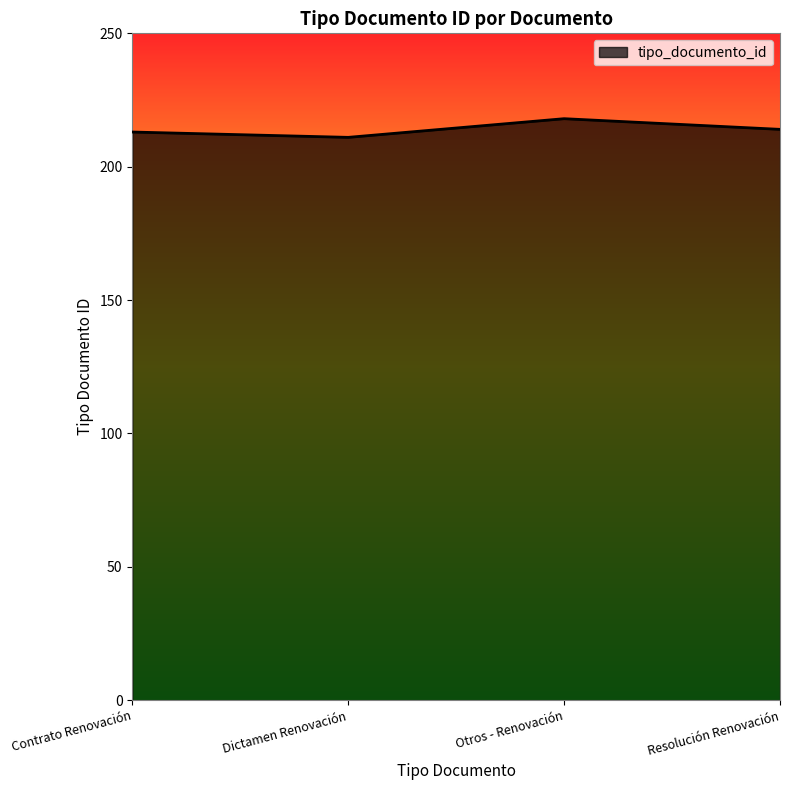

True or false: the data shows 214 at Resolución Renovación.

True